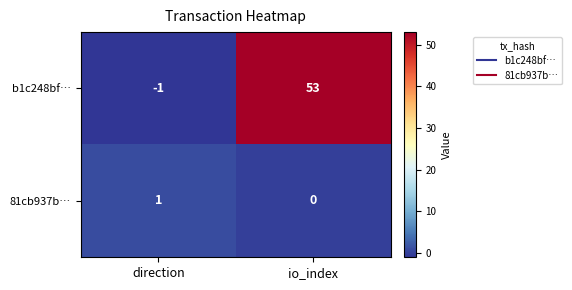

Reading left to right, what are all the values shown in this chart?

b1c248bf…: direction=-1	io_index=53
81cb937b…: direction=1	io_index=0